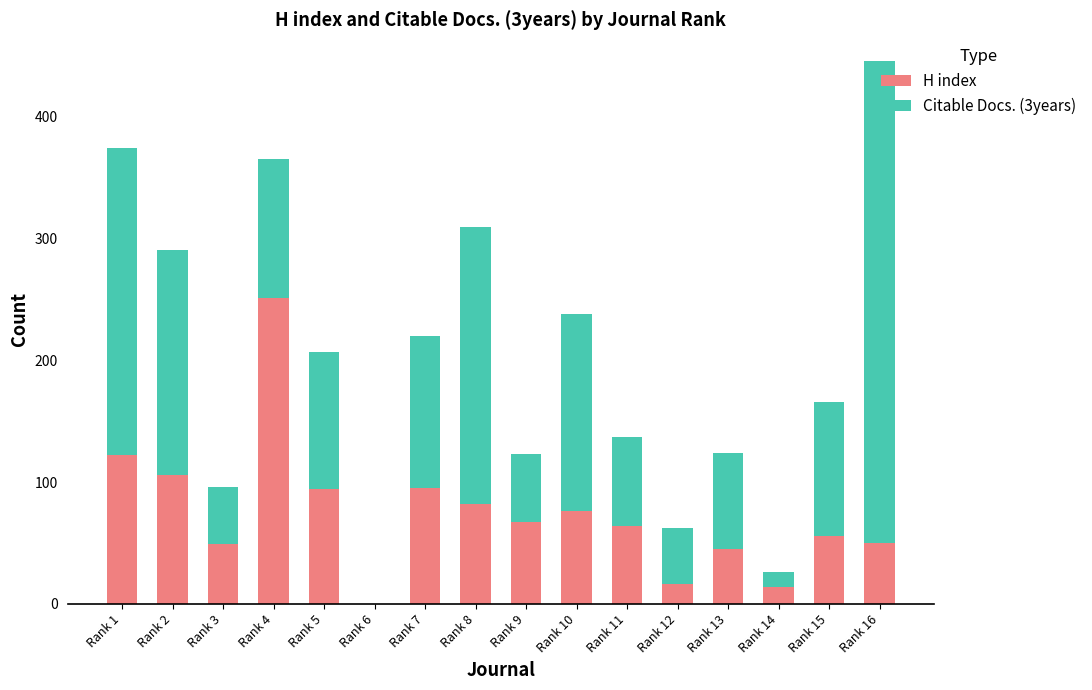

At which category is the sum across all series the highest?

Rank 16